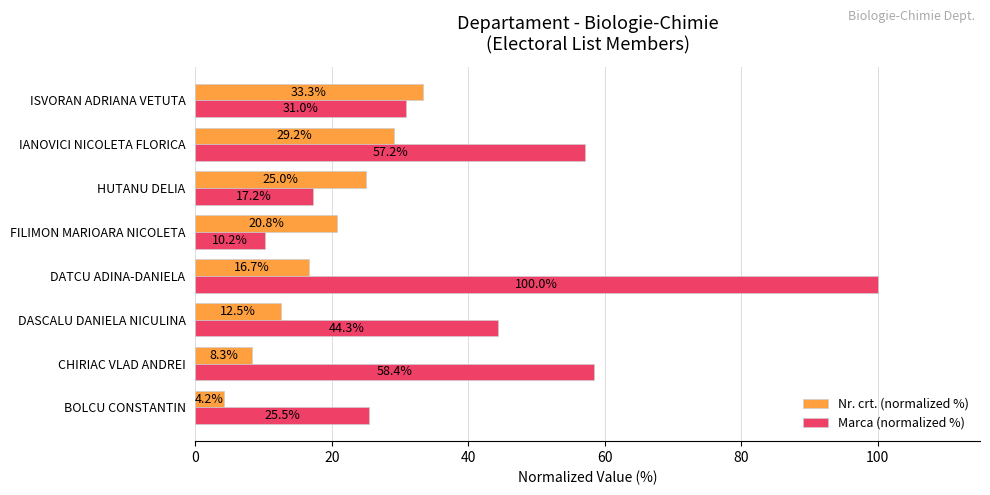

True or false: Nr. crt. (normalized %) has a value of 8.1 at FILIMON MARIOARA NICOLETA.

False